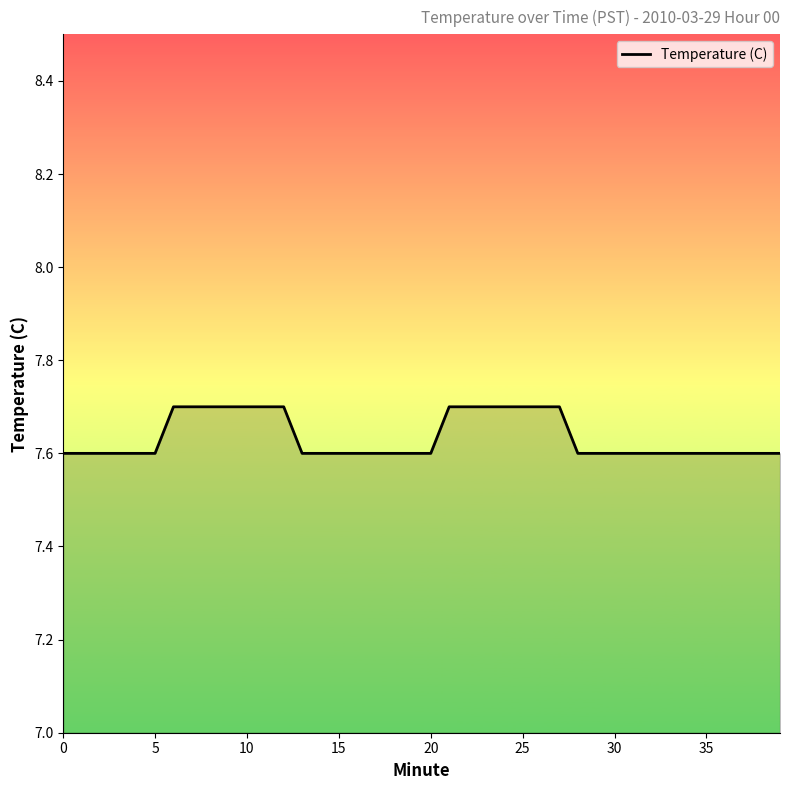

What is the greatest value displayed?

7.7